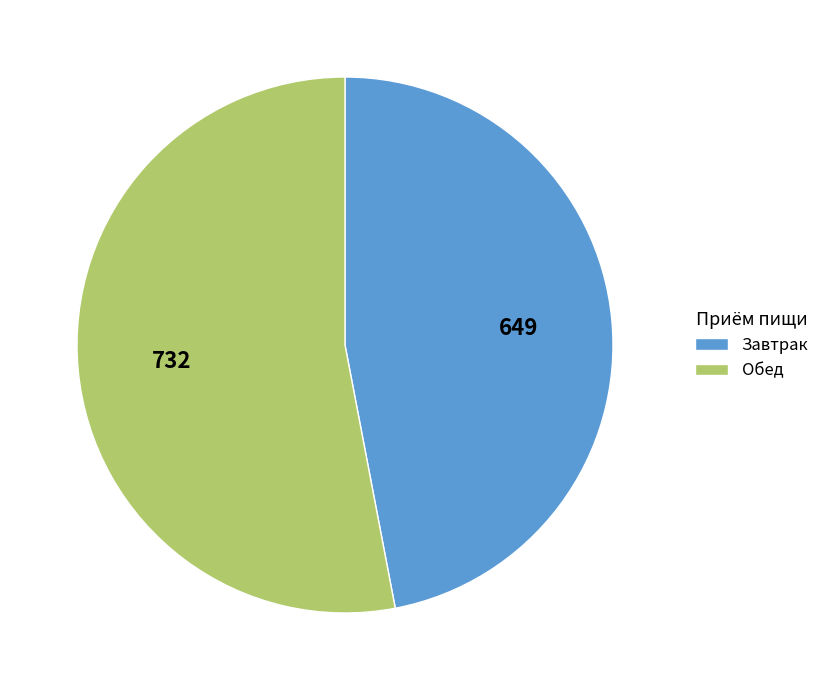

Is the sum of Завтрак and Обед greater than half?

Yes